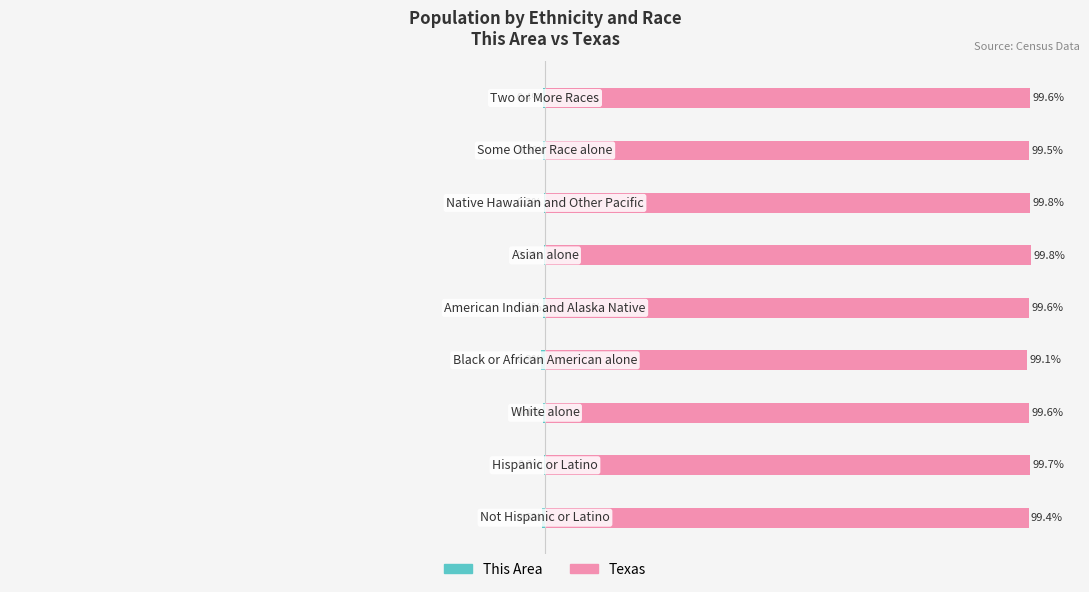

What is the sum of all This Area values?

-3.8